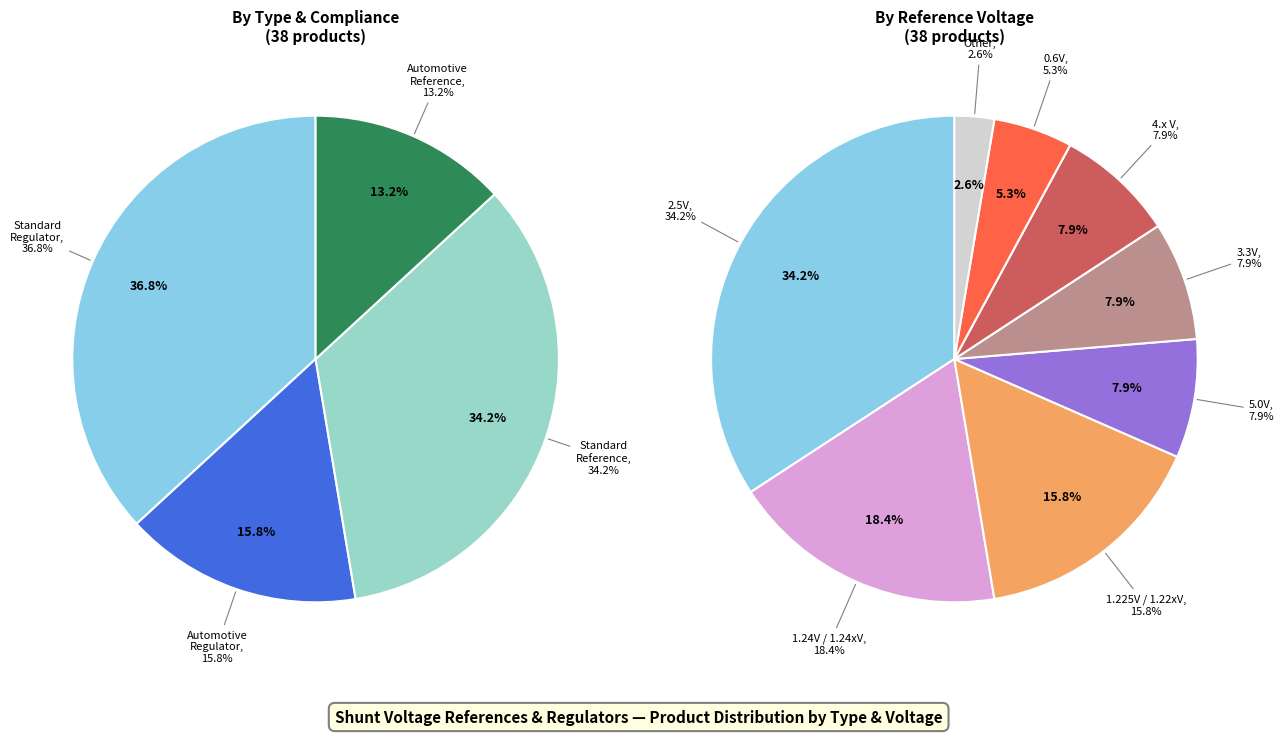

To the nearest percent, what is the combined percentage of Shunt regulator and Shunt reference?

100%